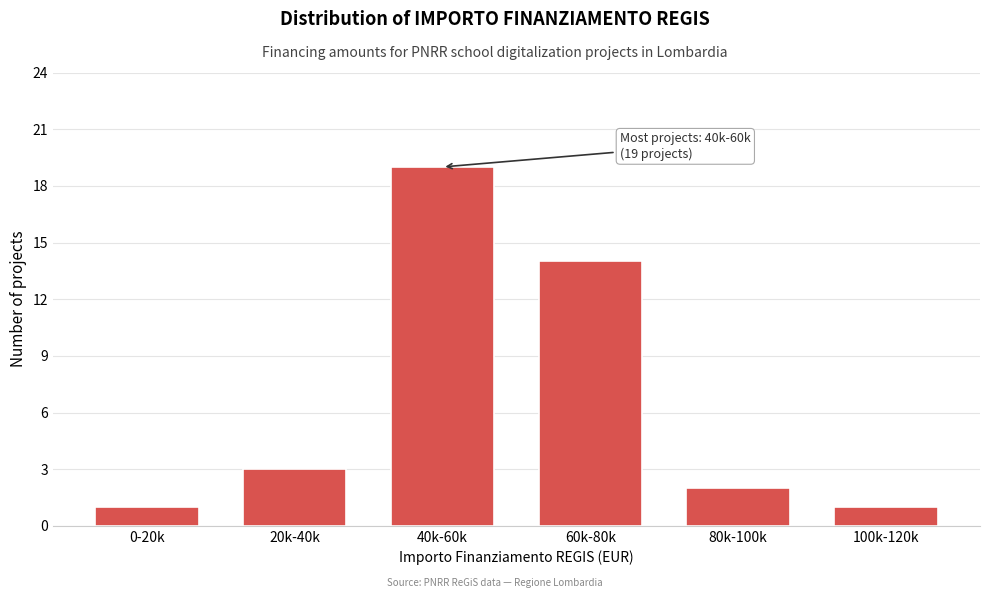

Reading left to right, transcribe all the data shown in this chart.

0-20k=1	20k-40k=3	40k-60k=19	60k-80k=14	80k-100k=2	100k-120k=1